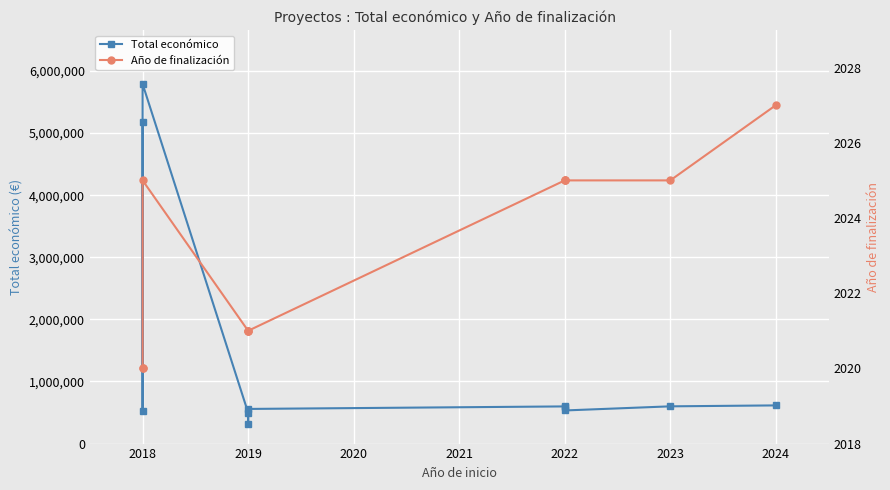

How many categories are shown in the chart?

11